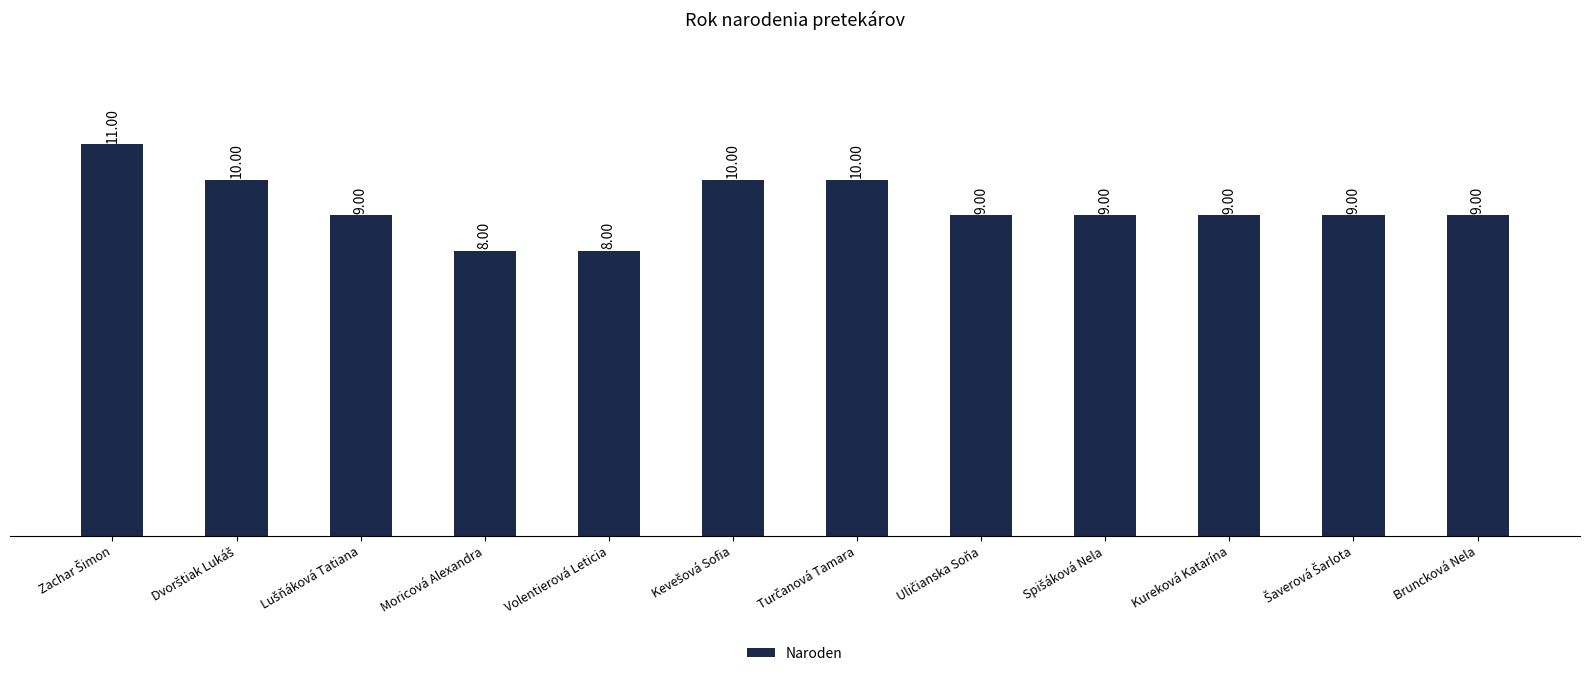

What is the label of the 3rd bar from the right?

Kureková Katarína